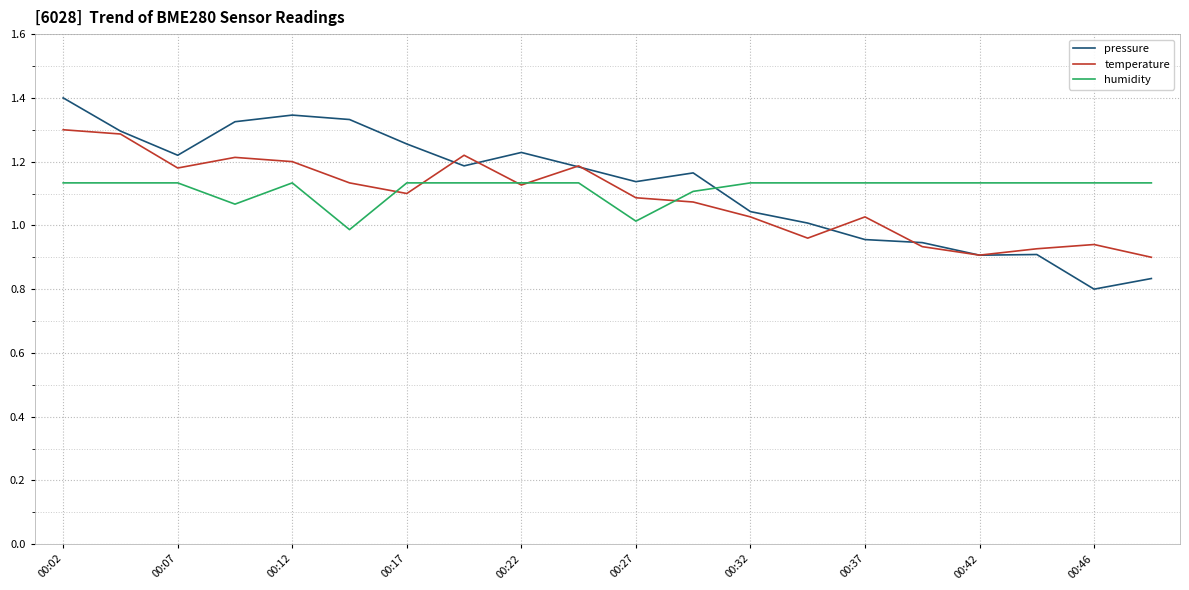

Which series has the widest spread of values?

pressure